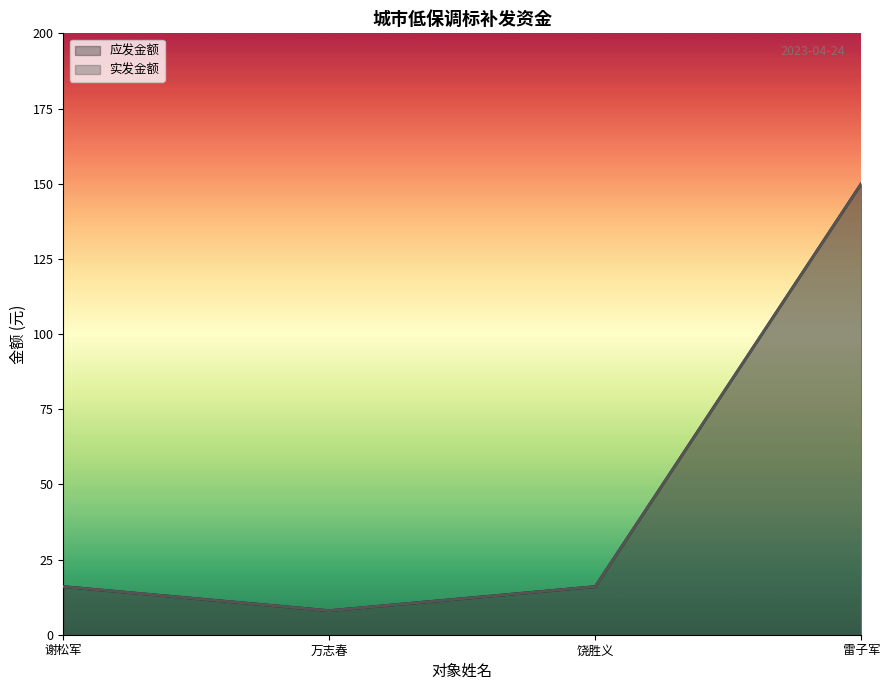

How many data points in 应发金额 are less than 16?

1